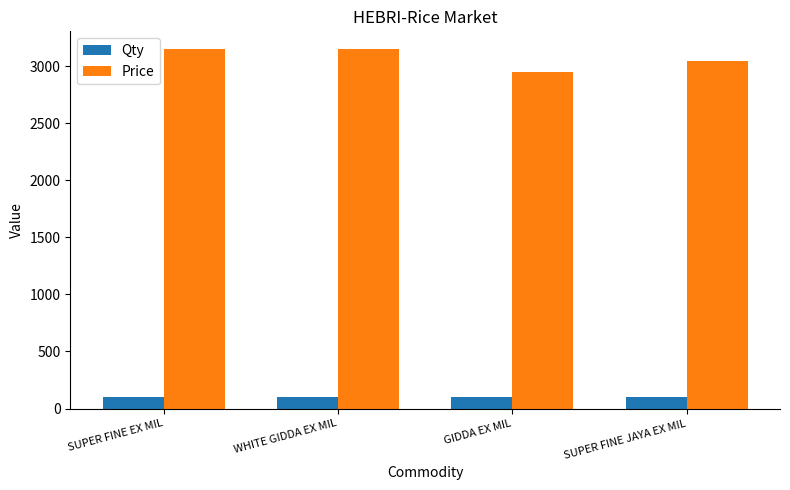

The value of Qty at GIDDA EX MIL is 100. True or false?

True